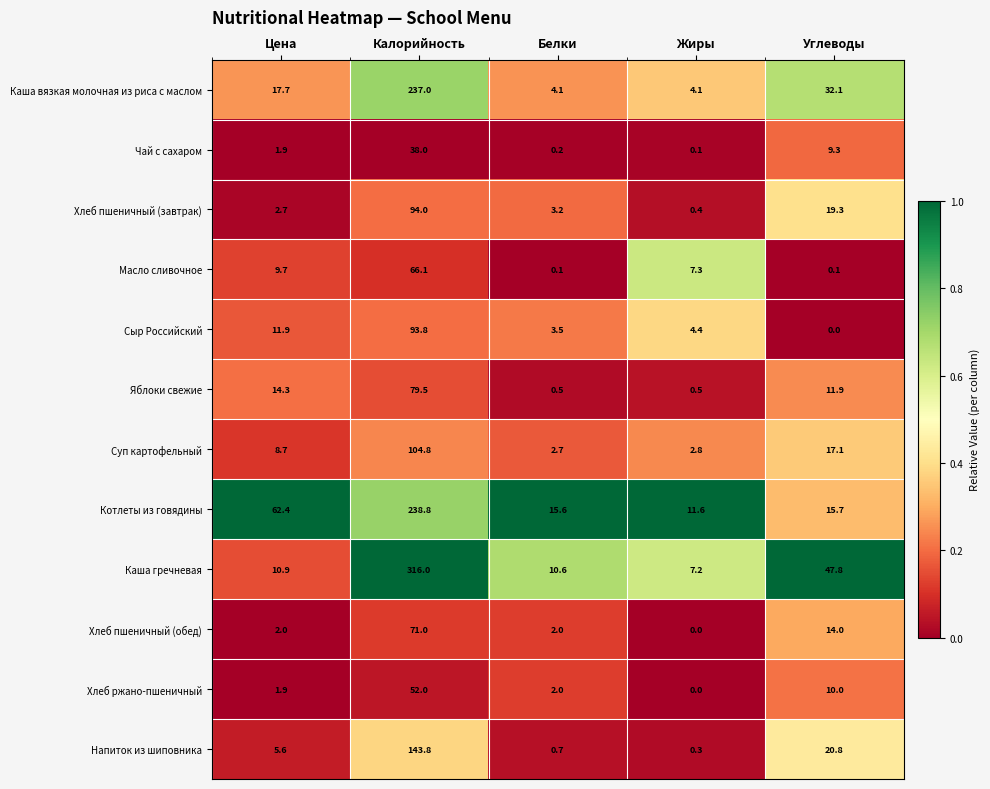

Which category has the highest value across all series?

Калорийность